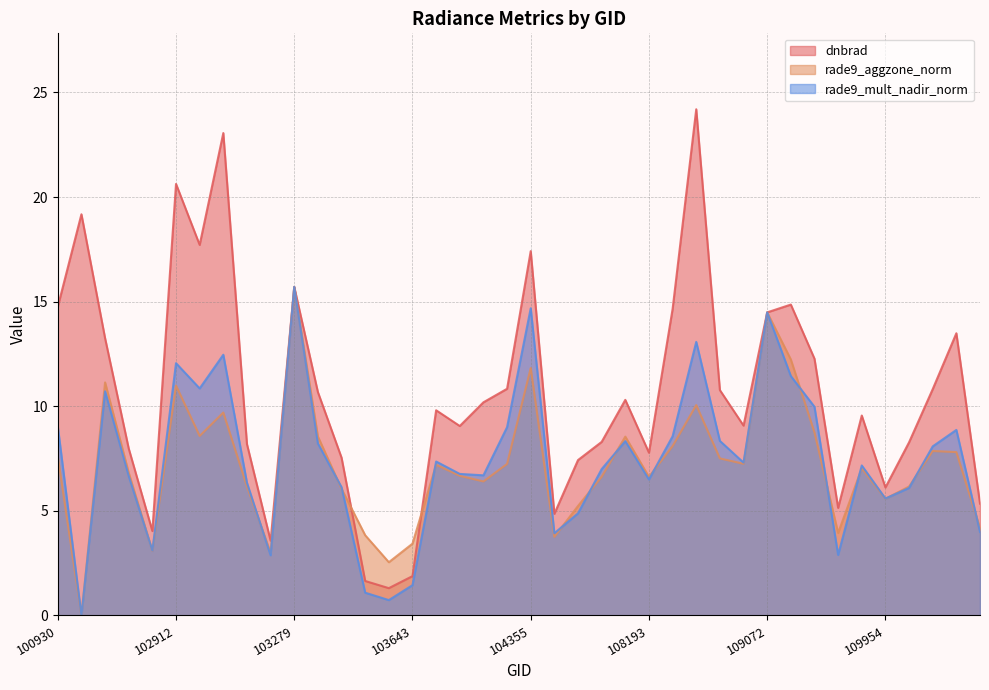

At which label does dnbrad first exceed 10?

100930